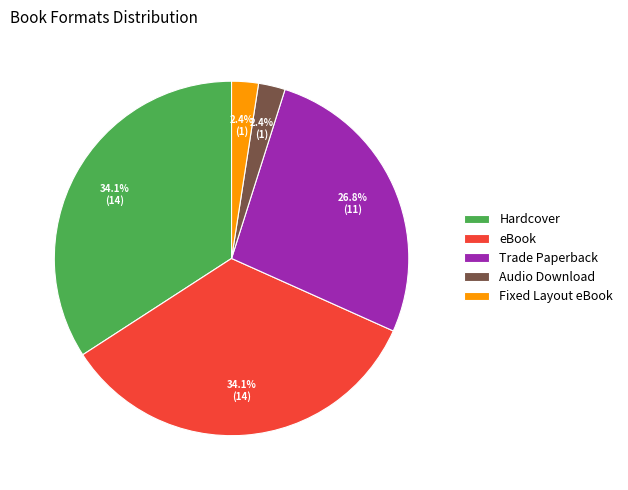

Between eBook and Trade Paperback, which is larger?

eBook